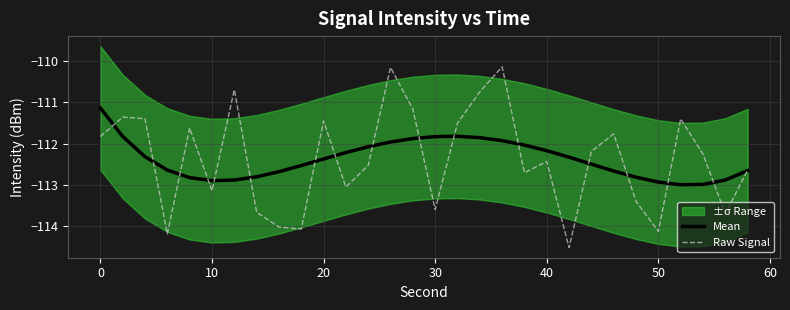

The value of Raw Signal at 40 is -171.3. True or false?

False